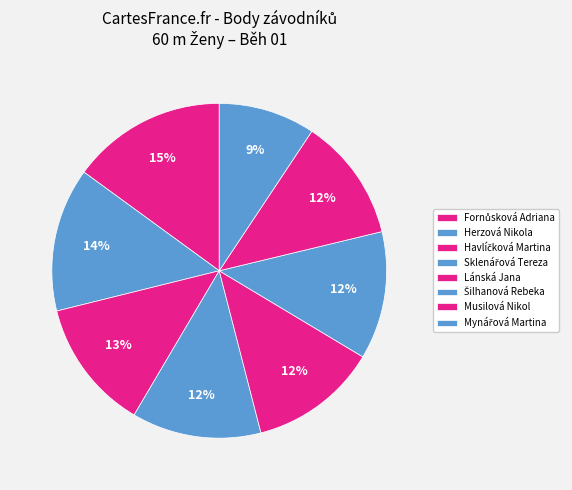

How many slices are in this pie chart?

8